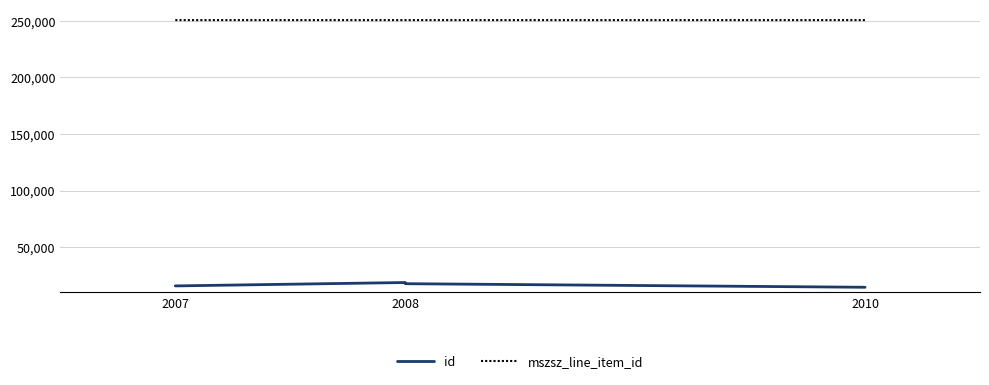

Which series has the largest range (max minus min)?

id